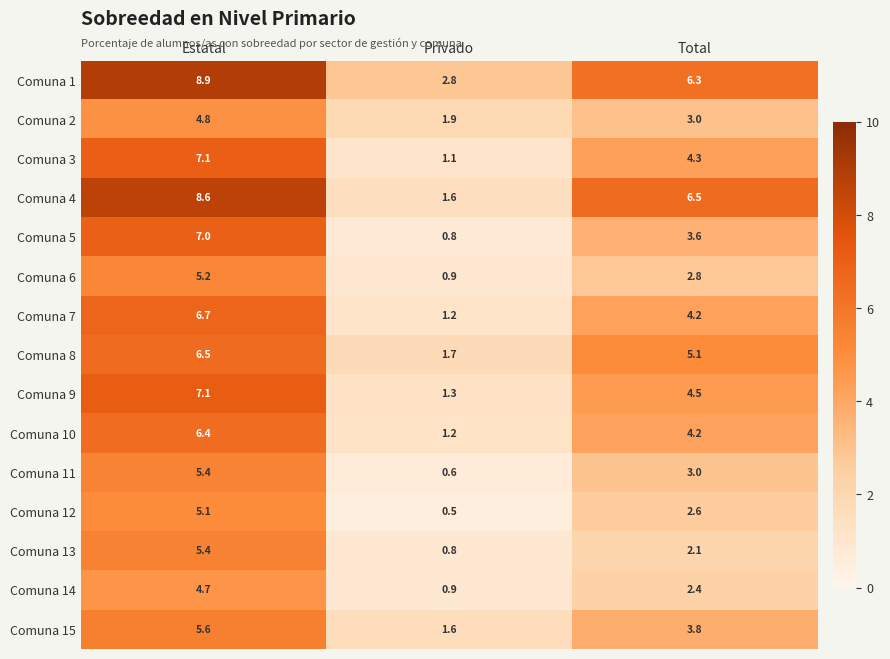

What is the maximum value for Comuna 12?

5.1